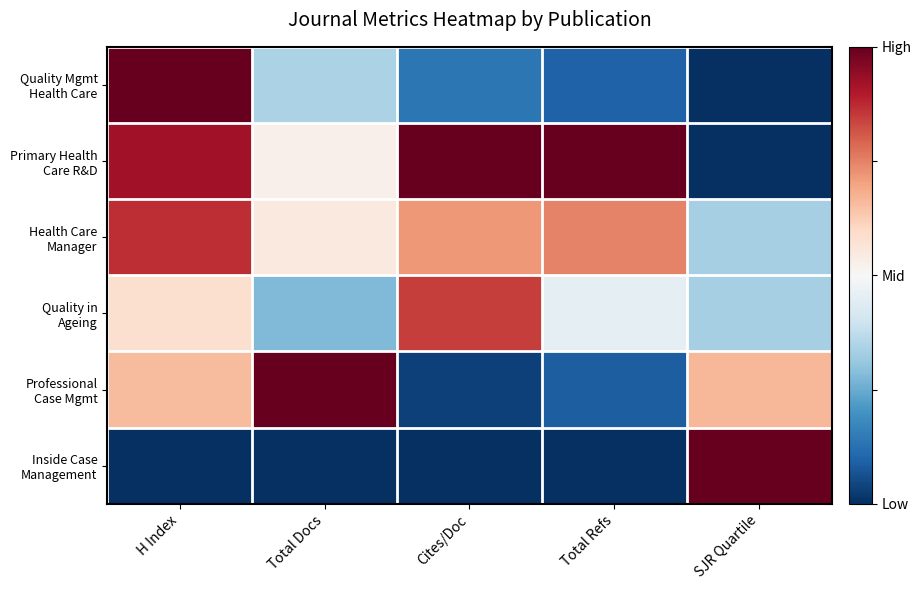

Which series has the largest total across all categories?

Primary Health Care R&D